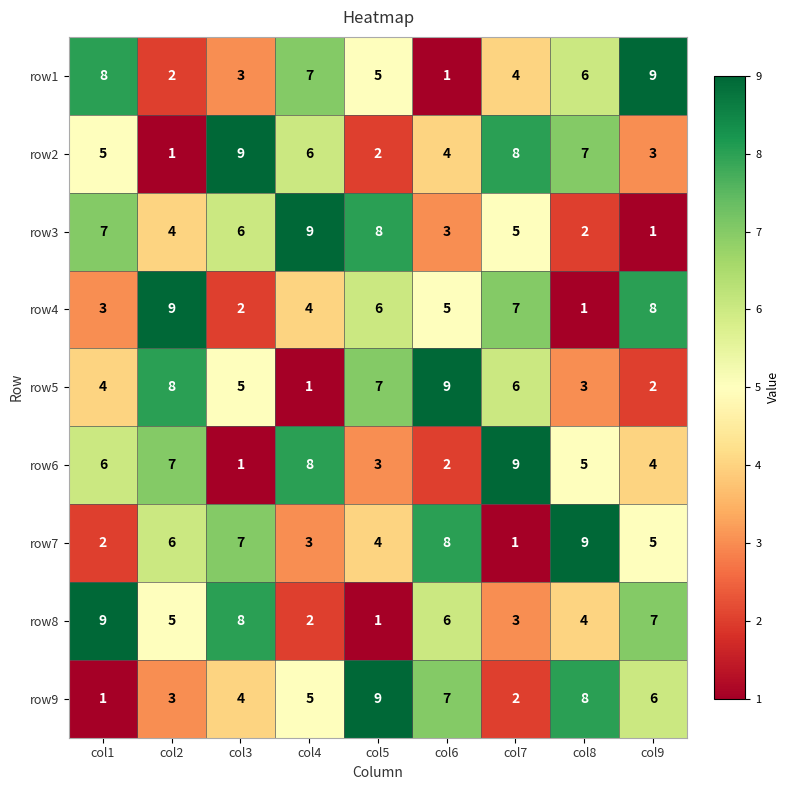

How many row2 values are between 3 and 7?

5